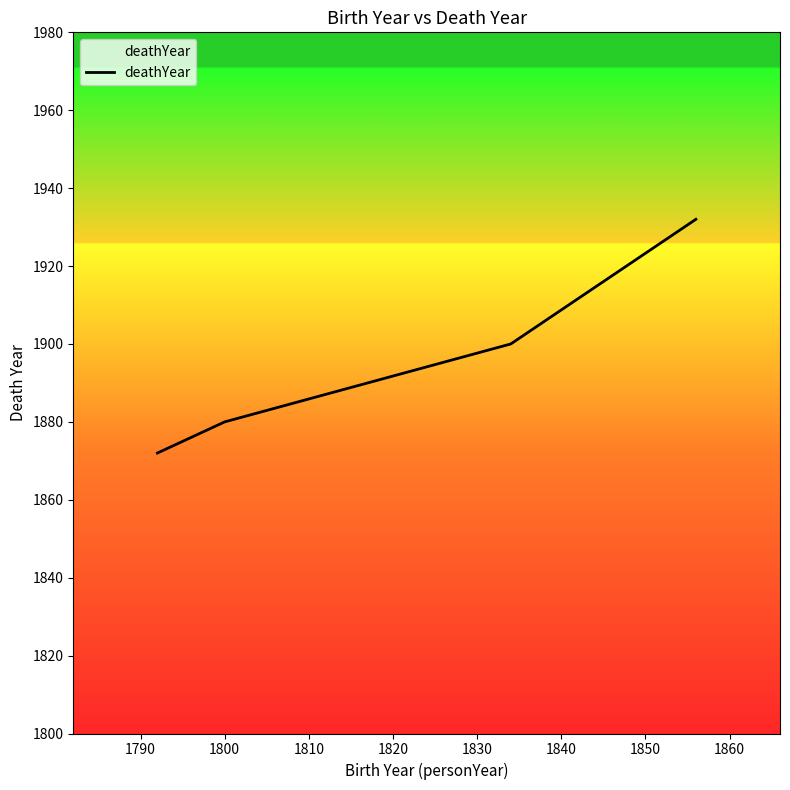

Does the chart display data point markers on the line(s)?

No